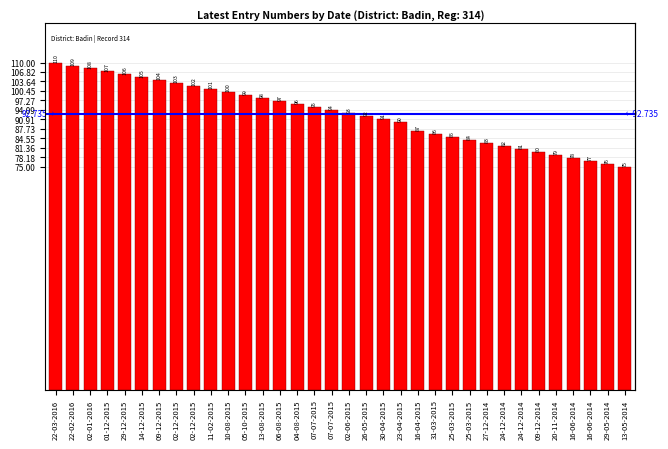

Approximately how many times larger is the value at 16-04-2015 compared to 13-08-2015?

0.9